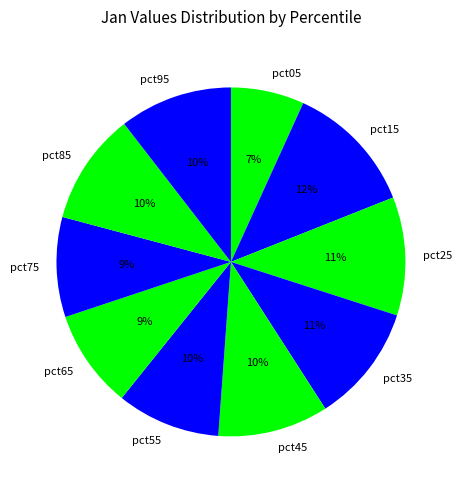

Is the sum of pct65 and pct45 greater than half?

No